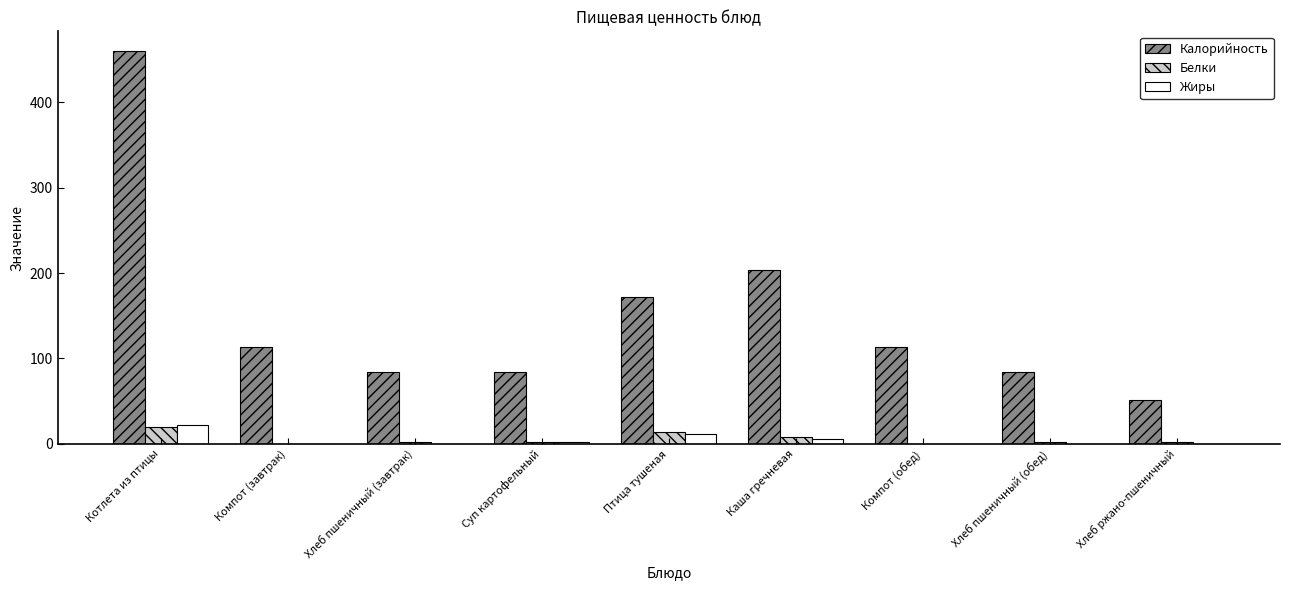

What are all the series names shown in the legend?

Калорийность, Белки, Жиры